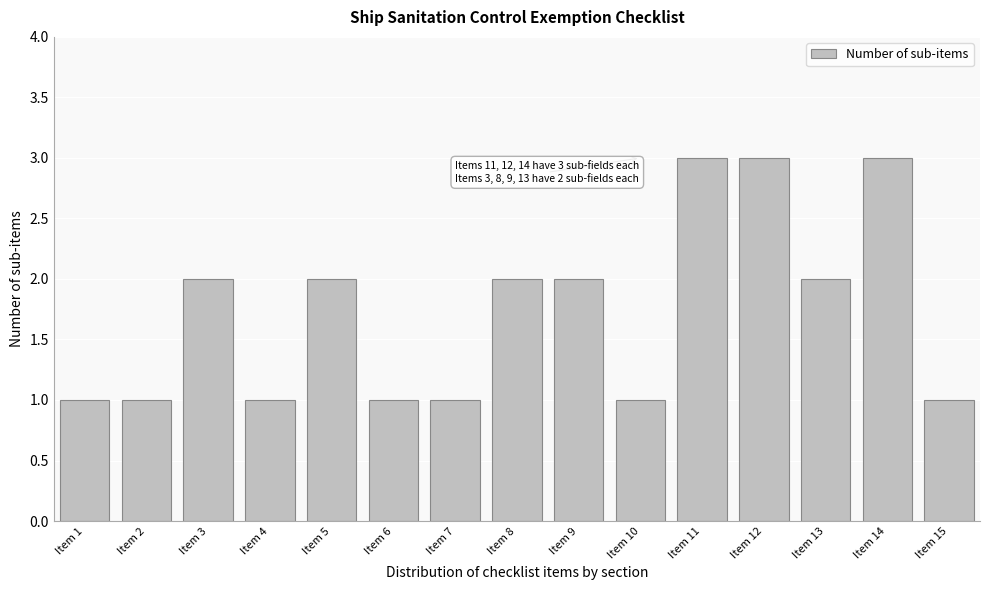

Reading left to right, transcribe all the data shown in this chart.

1	1	2	1	2	1	1	2	2	1	3	3	2	3	1